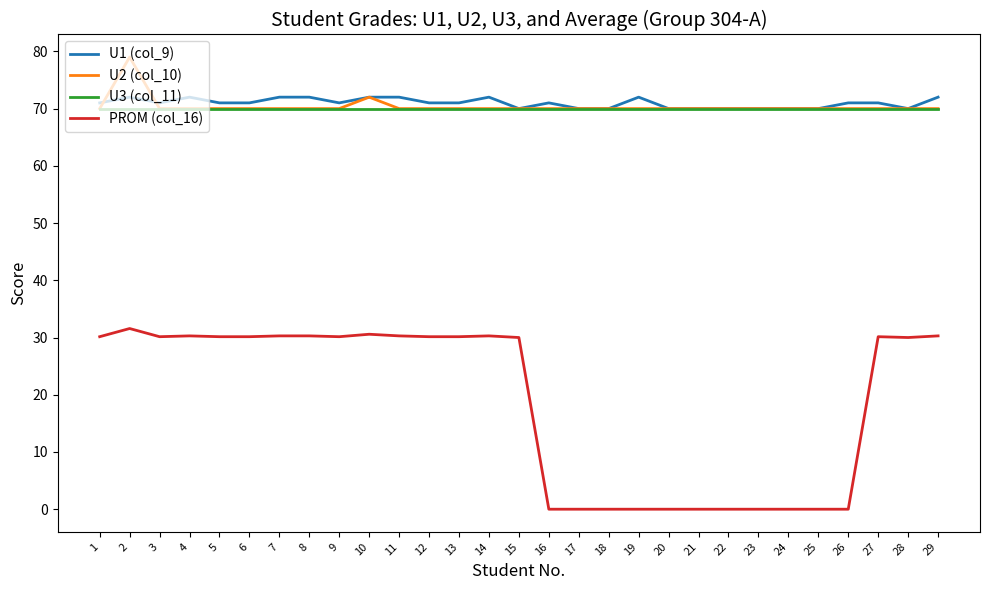

What is the minimum value for U3 (col_11)?

70.0